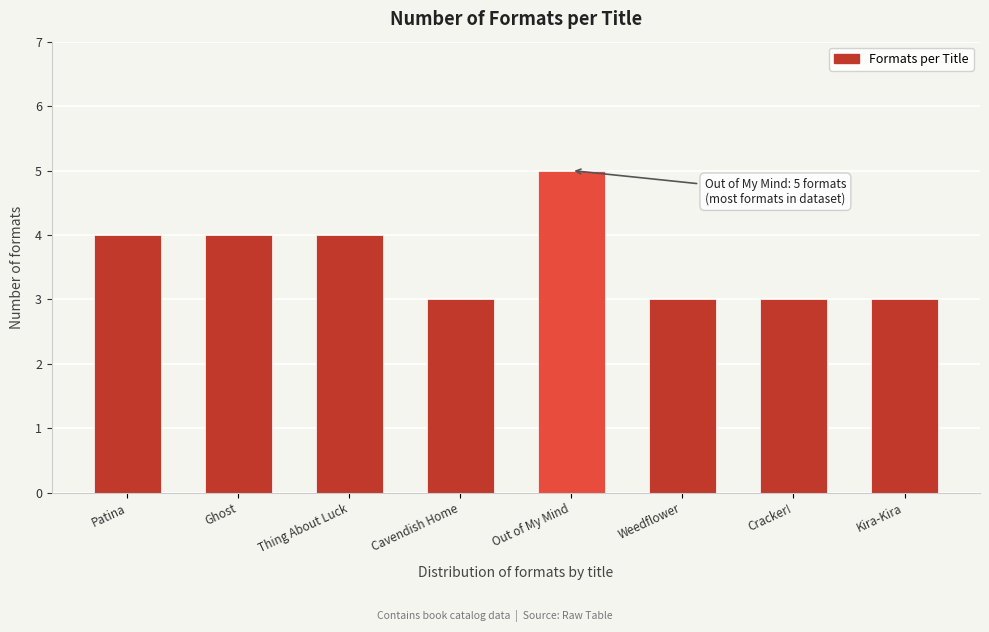

Reading left to right, extract all data points from this chart.

Patina=4	Ghost=4	Thing About Luck=4	Cavendish Home=3	Out of My Mind=5	Weedflower=3	Cracker!=3	Kira-Kira=3